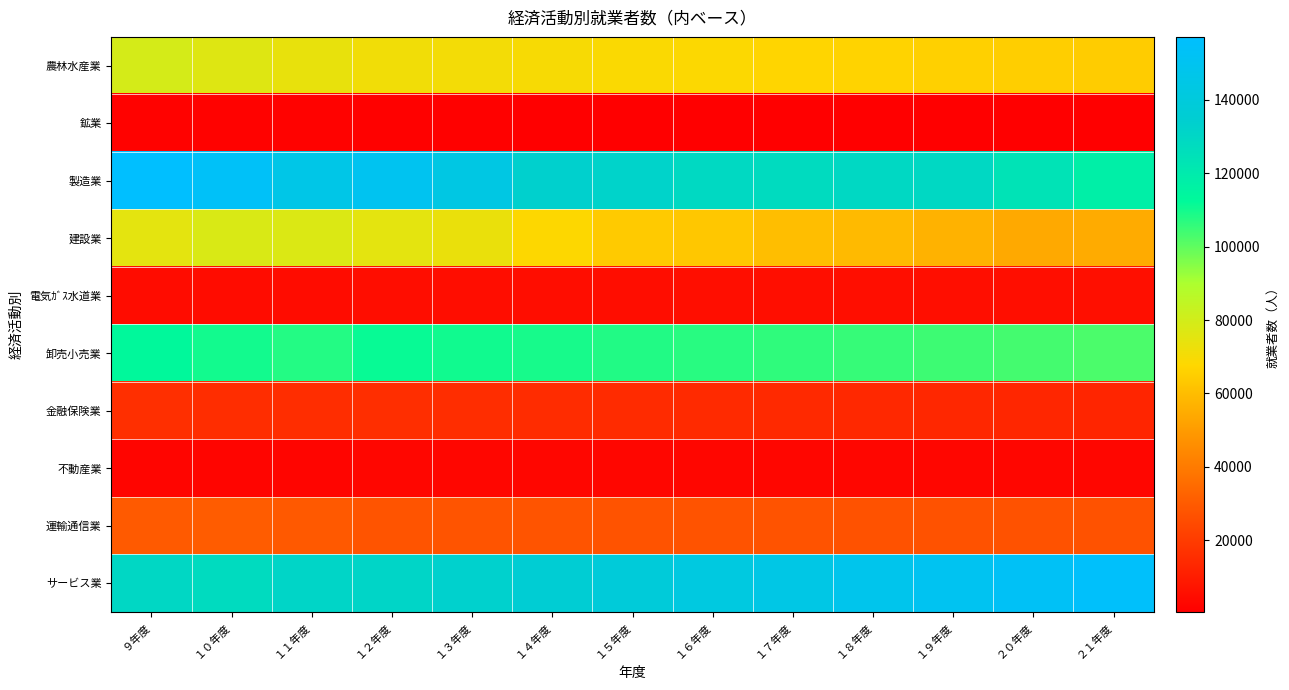

Reading left to right, transcribe all the data shown in this chart.

農林水産業: ９年度=79334	１０年度=76565	１１年度=73904	１２年度=71466	１３年度=70576	１４年度=69688	１５年度=68874	１６年度=68120	１７年度=67355	１８年度=66615	１９年度=65925	２０年度=65272	２１年度=64636
鉱業: ９年度=1513	１０年度=1437	１１年度=1416	１２年度=1321	１３年度=1103	１４年度=997	１５年度=867	１６年度=736	１７年度=646	１８年度=597	１９年度=504	２０年度=500	２１年度=486
製造業: ９年度=157162	１０年度=153842	１１年度=145761	１２年度=149981	１３年度=143927	１４年度=133555	１５年度=131962	１６年度=128859	１７年度=127726	１８年度=129126	１９年度=129211	２０年度=123946	２１年度=117857
建設業: ９年度=75054	１０年度=77771	１１年度=77498	１２年度=75001	１３年度=73132	１４年度=68103	１５年度=63989	１６年度=63070	１７年度=60437	１８年度=58965	１９年度=56626	２０年度=54243	２１年度=54868
電気ｶﾞｽ水道業: ９年度=4726	１０年度=4727	１１年度=4751	１２年度=4889	１３年度=4910	１４年度=4953	１５年度=5016	１６年度=5082	１７年度=5080	１８年度=5086	１９年度=5195	２０年度=5320	２１年度=5452
卸売小売業: ９年度=112925	１０年度=109907	１１年度=107674	１２年度=111427	１３年度=110315	１４年度=109251	１５年度=108144	１６年度=107178	１７年度=106209	１８年度=105279	１９年度=104351	２０年度=103344	２１年度=102422
金融保険業: ９年度=16034	１０年度=15441	１１年度=15461	１２年度=15633	１３年度=15292	１４年度=14947	１５年度=14623	１６年度=14311	１７年度=14002	１８年度=13701	１９年度=13406	２０年度=13101	２１年度=12820
不動産業: ９年度=2456	１０年度=2514	１１年度=2573	１２年度=2636	１３年度=2644	１４年度=2654	１５年度=2667	１６年度=2679	１７年度=2693	１８年度=2707	１９年度=2723	２０年度=2741	２１年度=2759
運輸通信業: ９年度=29791	１０年度=30324	１１年度=29258	１２年度=27940	１３年度=27840	１４年度=27725	１５年度=27603	１６年度=27519	１７年度=27446	１８年度=27365	１９年度=27323	２０年度=27260	２１年度=27222
サービス業: ９年度=129631	１０年度=127675	１１年度=130758	１２年度=130771	１３年度=133086	１４年度=135952	１５年度=138907	１６年度=141915	１７年度=144810	１８年度=147739	１９年度=150222	２０年度=152742	２１年度=155349